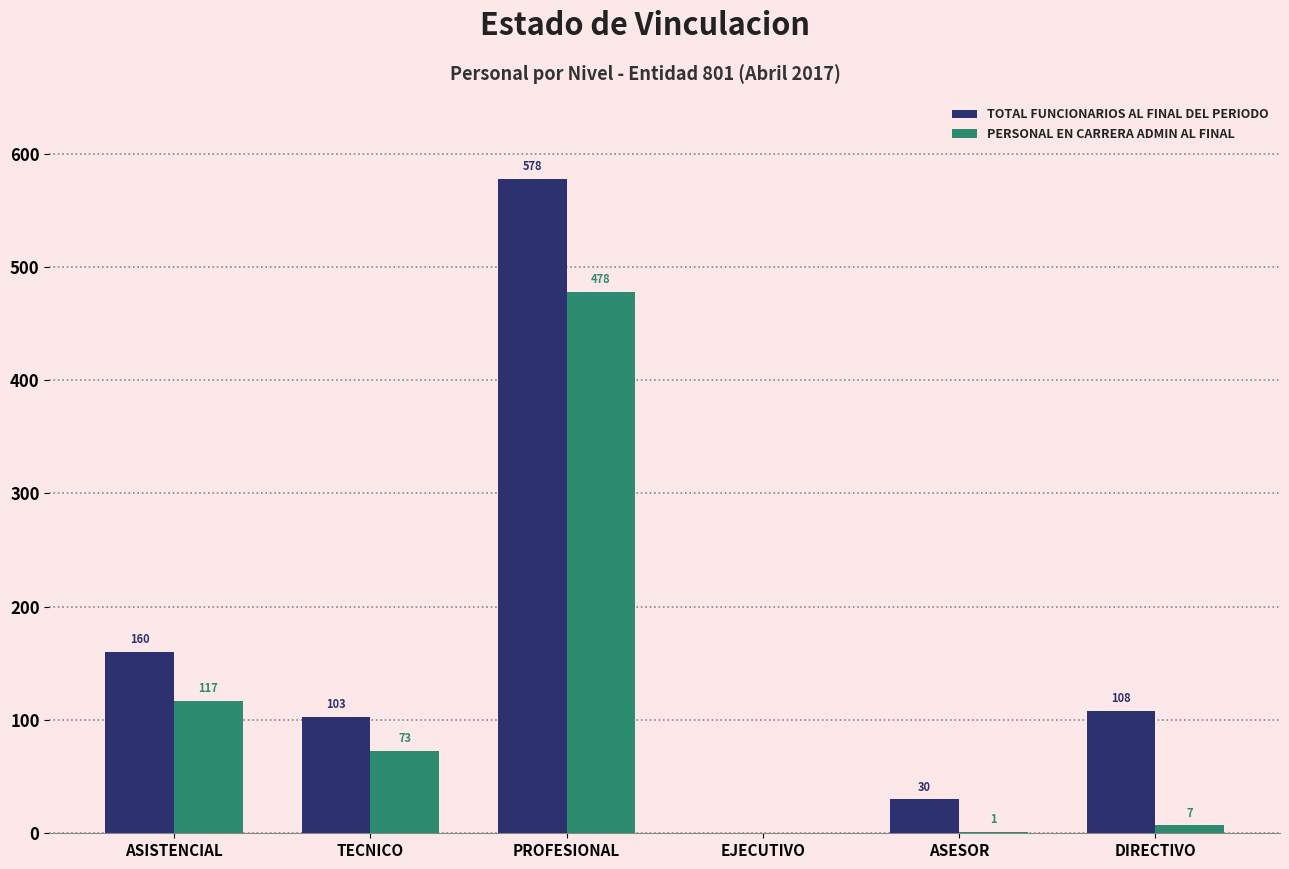

Are the bars grouped side by side (vs. stacked)?

Yes